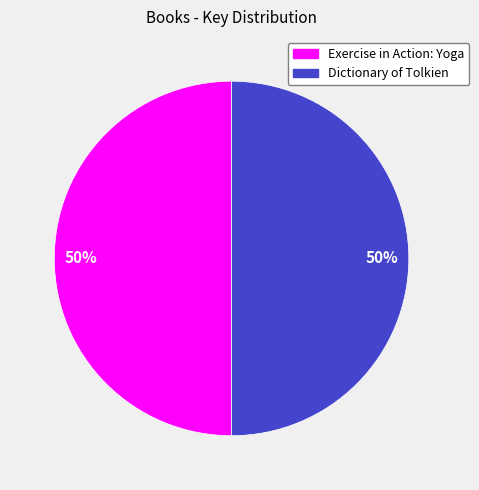

Approximately how many times larger is the value at Dictionary of Tolkien compared to Exercise in Action: Yoga?

1.0